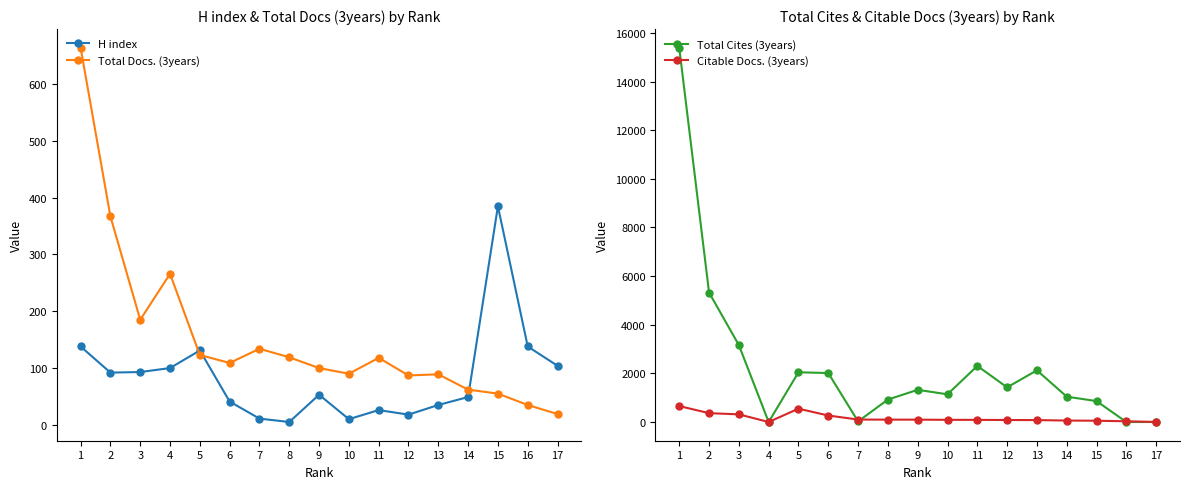

Is it true that Citable Docs. (3years) equals 53 at 15?

True